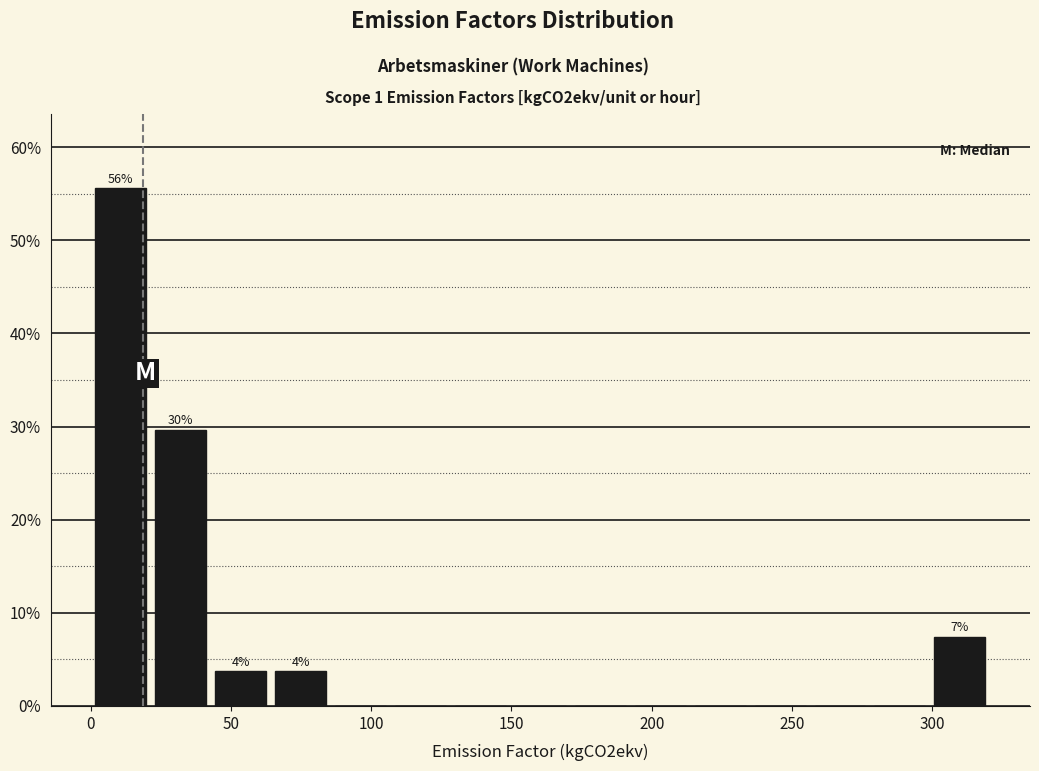

Over which range of the x-axis is the bar tallest?

0 to 20